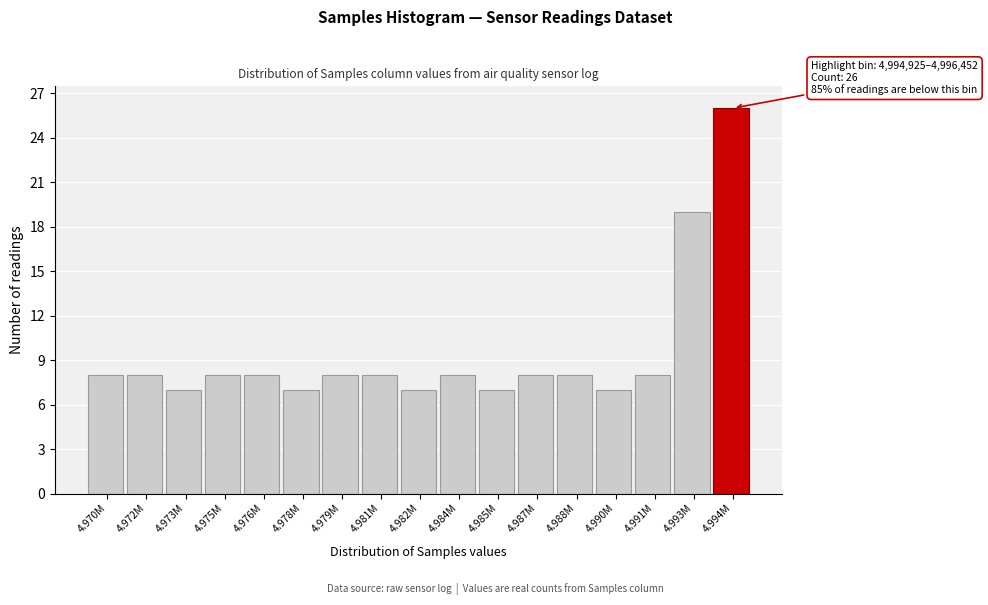

Reading left to right, what are all the values shown in this chart?

8	8	7	8	8	7	8	8	7	8	7	8	8	7	8	19	26